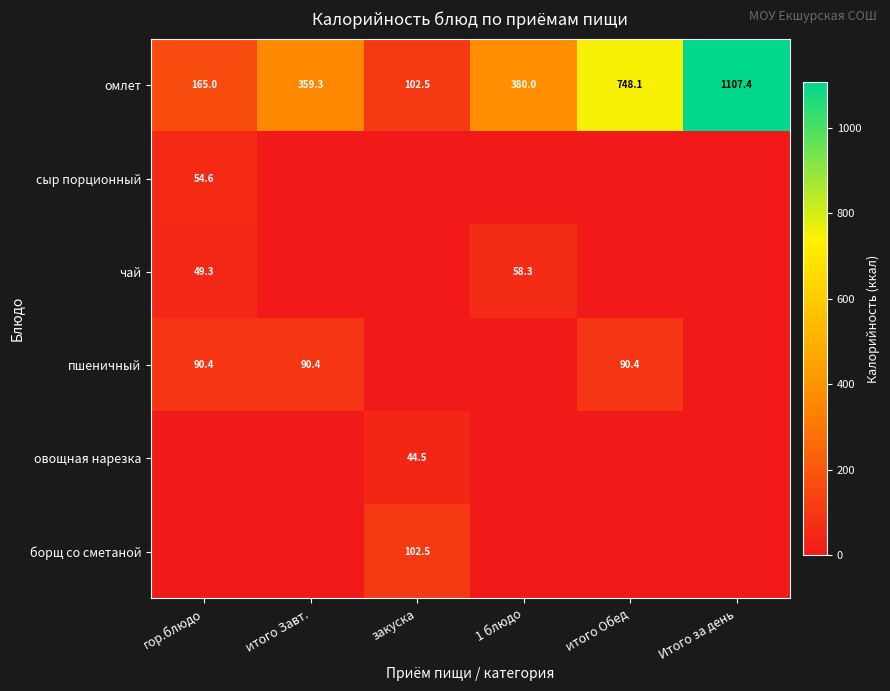

Where is омлет nearest to the value 604?

итого Обед